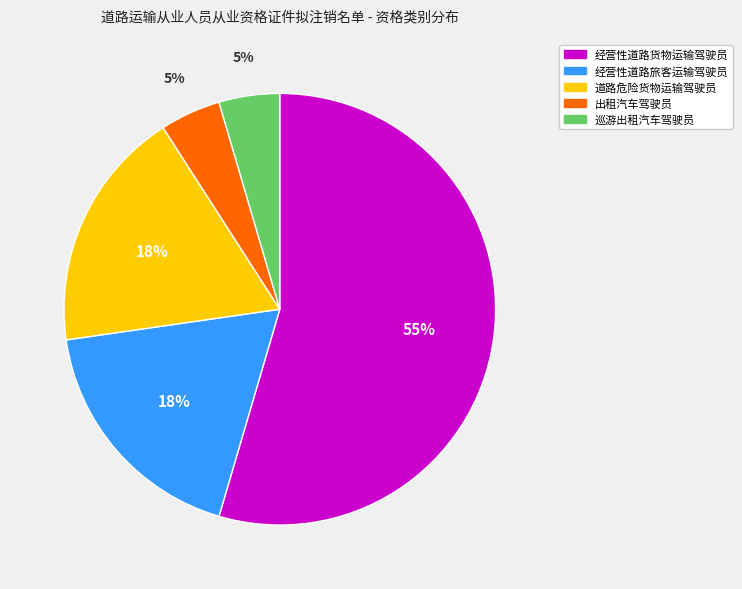

Which slice is the largest?

经营性道路货物运输驾驶员